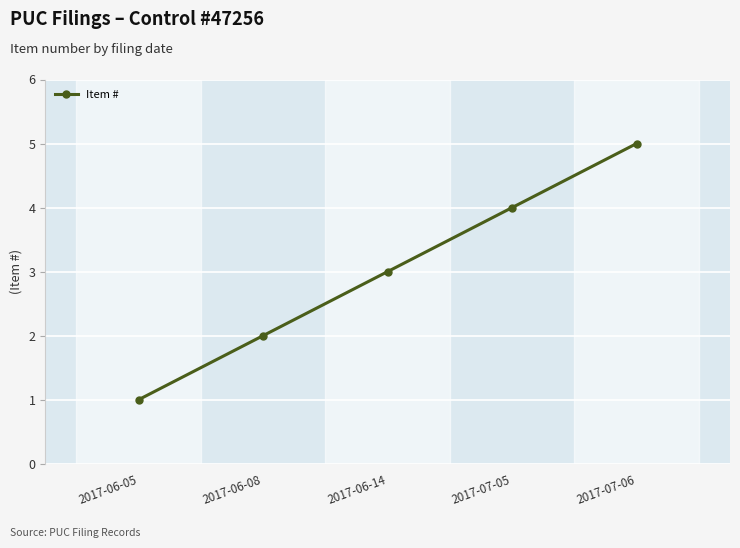

Reading right to left, extract all data points from this chart.

2017-07-06=5	2017-07-05=4	2017-06-14=3	2017-06-08=2	2017-06-05=1